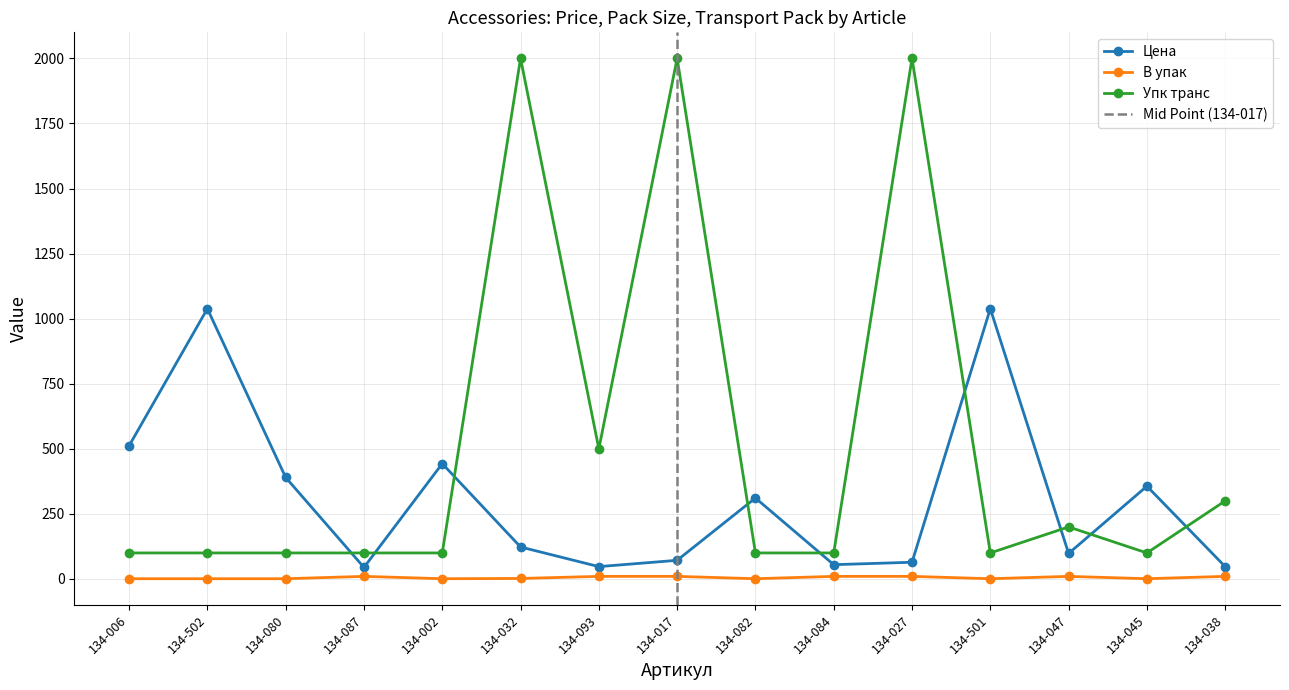

The value of В упак at 134-038 is 13.9. True or false?

False